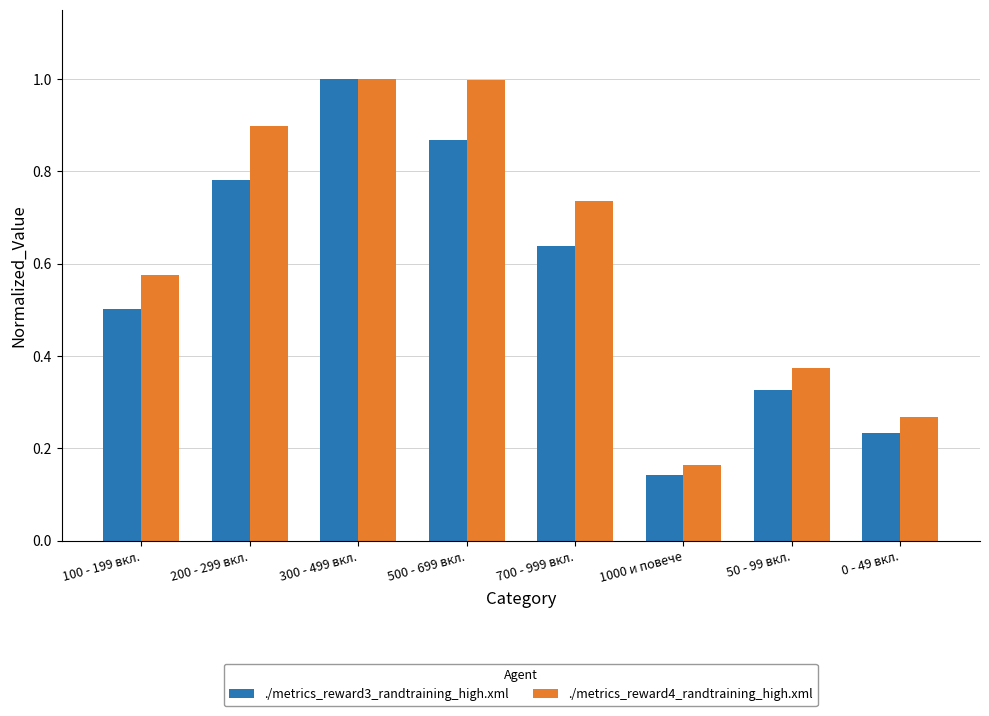

Which series has the widest spread of values?

./metrics_reward3_randtraining_high.xml